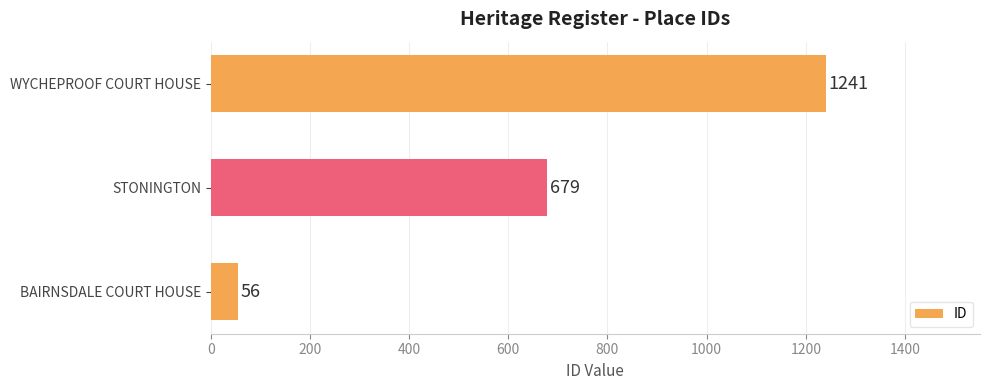

Approximately how many times larger is the value at WYCHEPROOF COURT HOUSE compared to BAIRNSDALE COURT HOUSE?

22.2